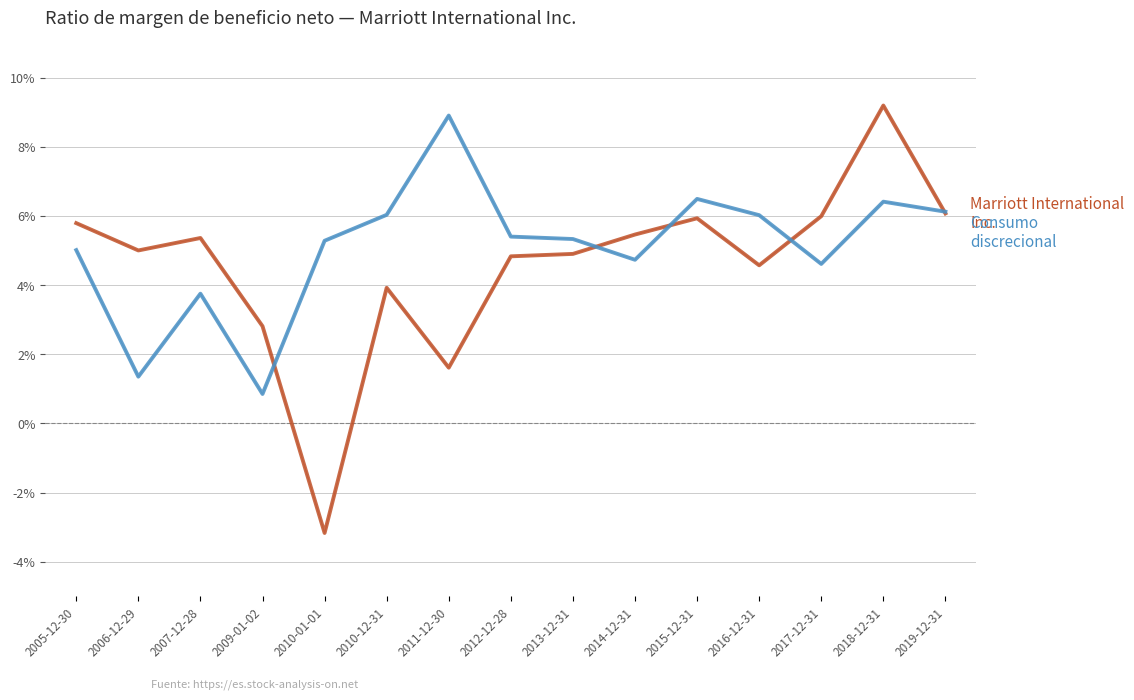

Does the chart have visible grid lines?

Yes